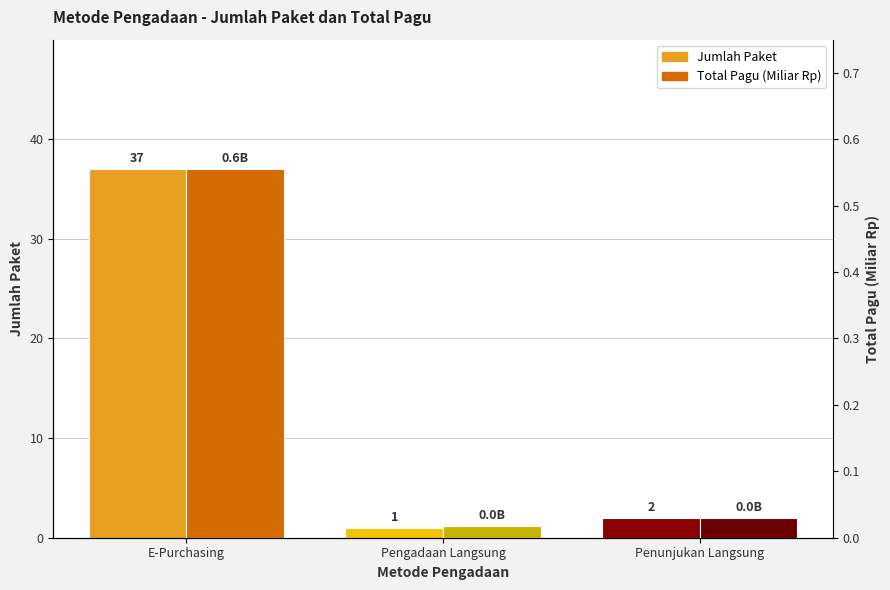

Is the value of Jumlah Paket at Penunjukan Langsung greater than the value of Total Pagu (Miliar Rp) at E-Purchasing?

Yes